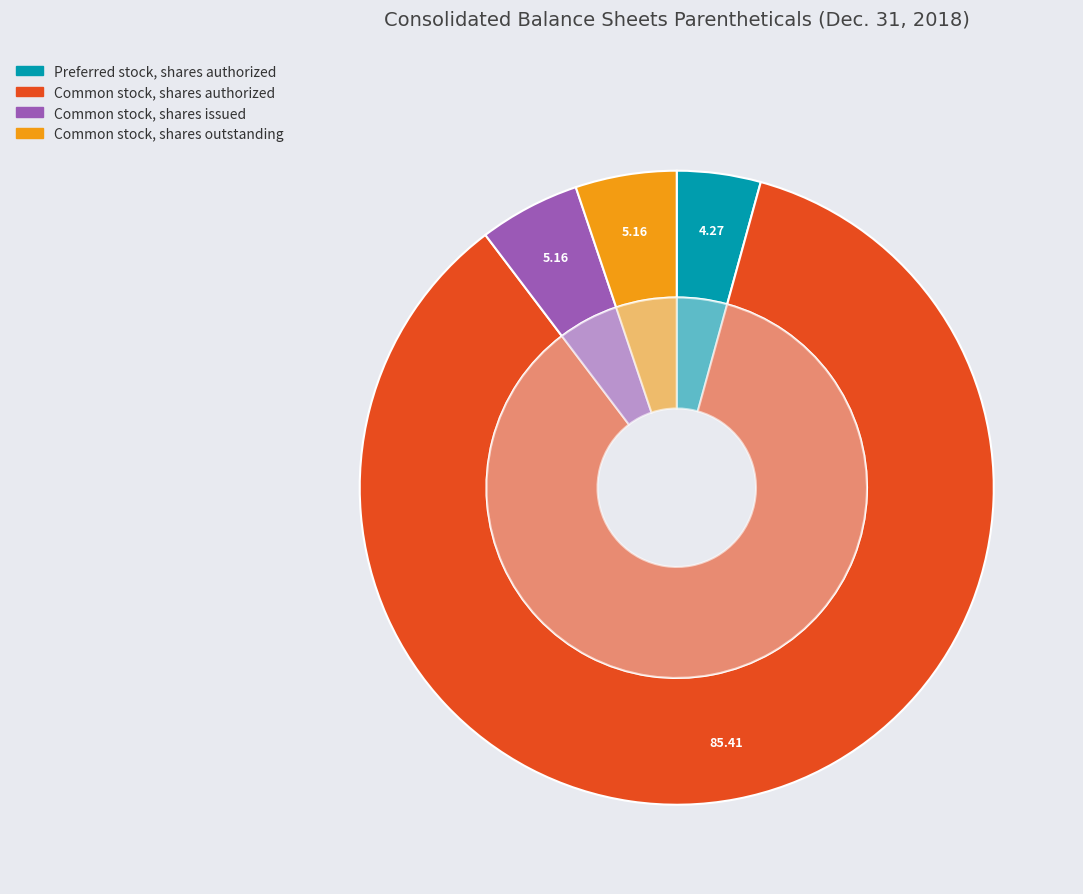

Combined, do Preferred stock, shares issued and Common stock, shares authorized account for over 50%?

Yes